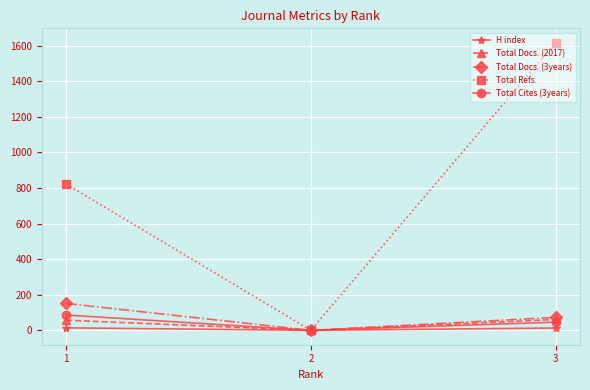

What is the sum of the Total Refs. values at 1 and 2?

822